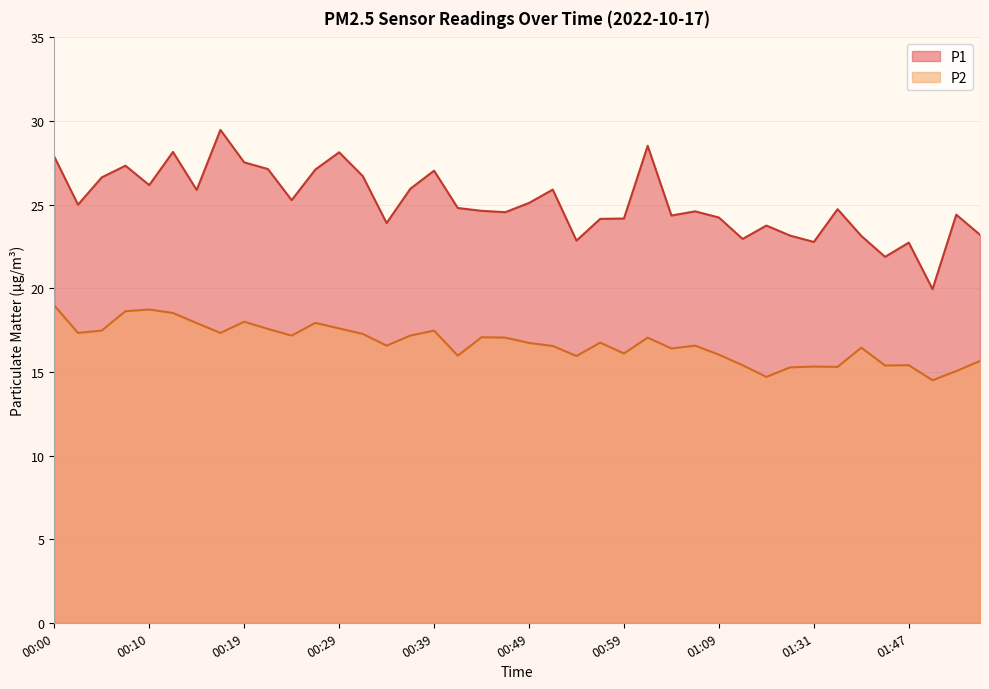

The value of P2 at 01:36 is 6.6. True or false?

False